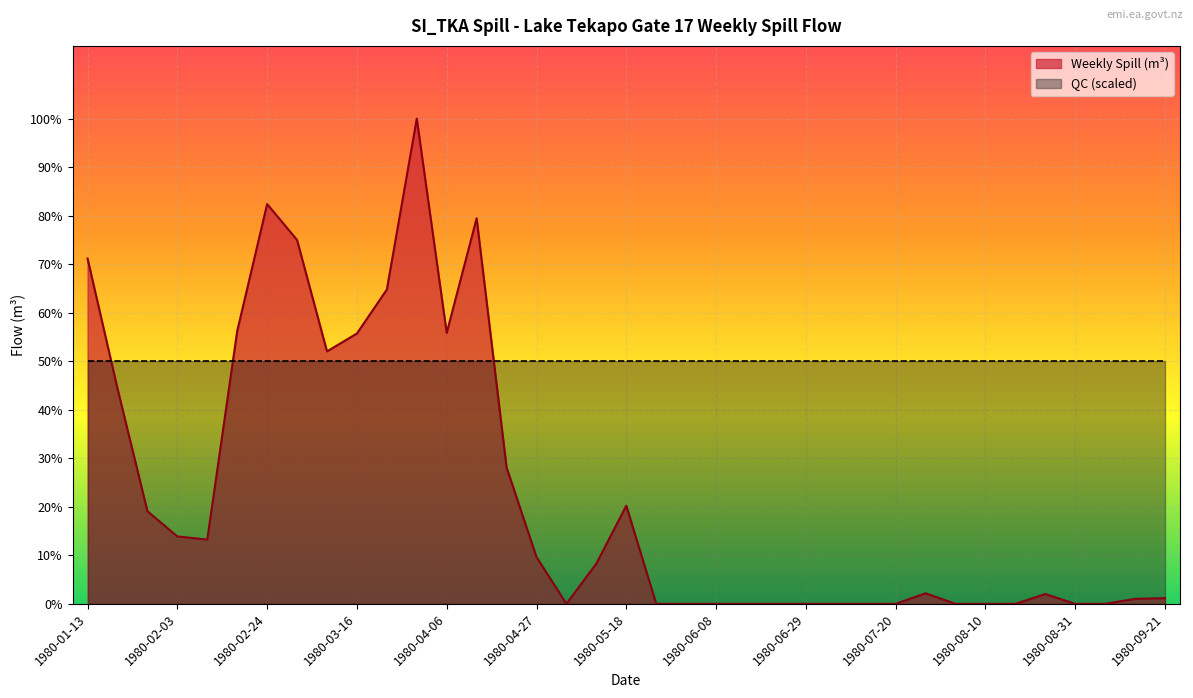

Does the chart display data point markers on the line(s)?

No